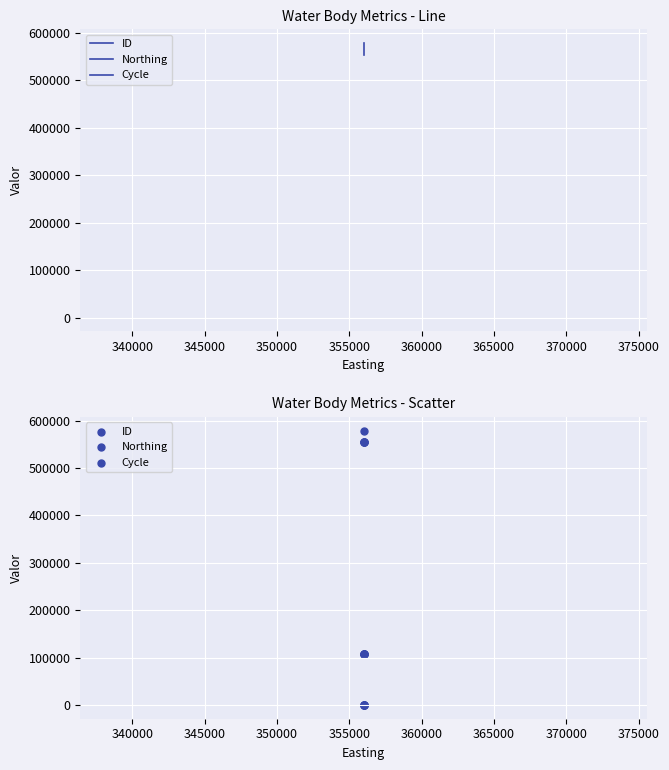

Which series has the widest spread of Y values?

ID